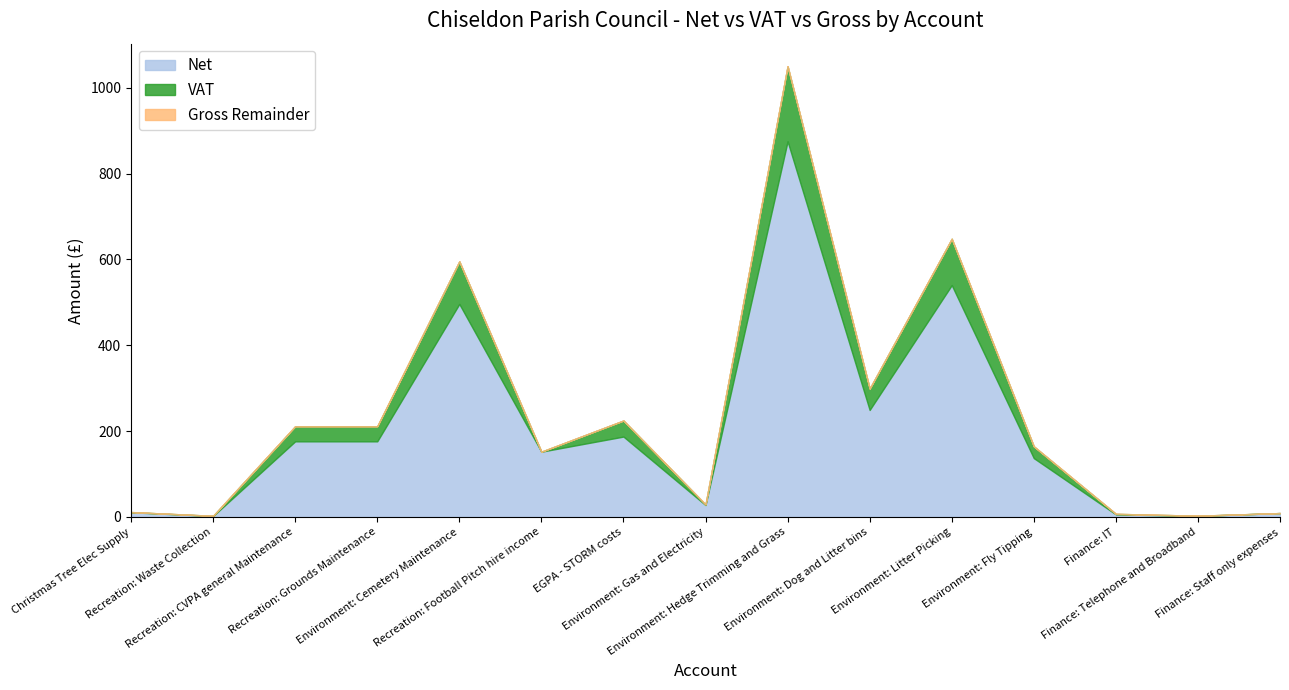

Does the chart have visible grid lines?

No